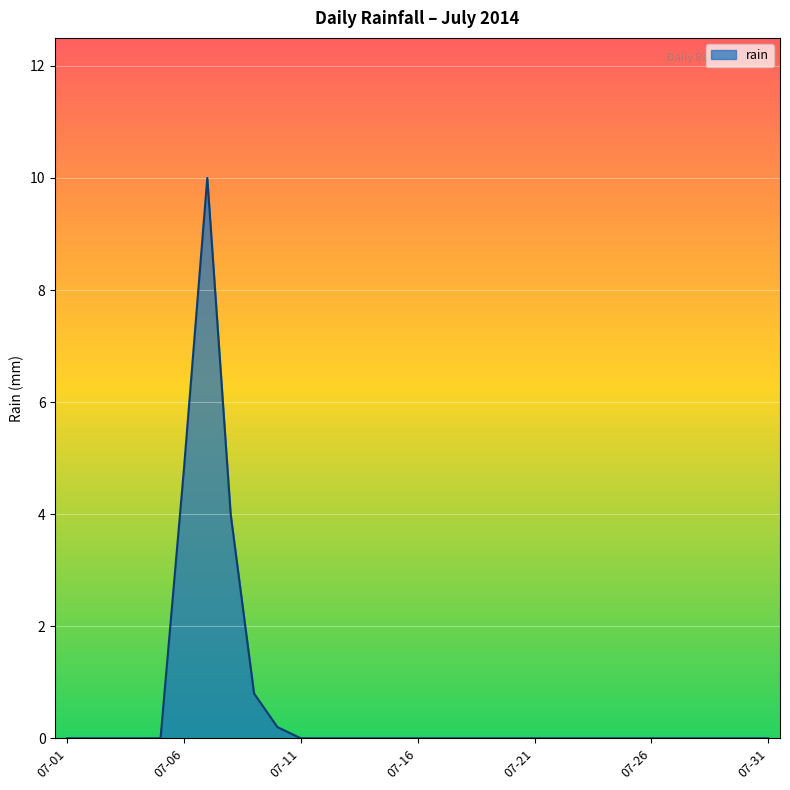

What is the maximum value shown in the chart?

10.0